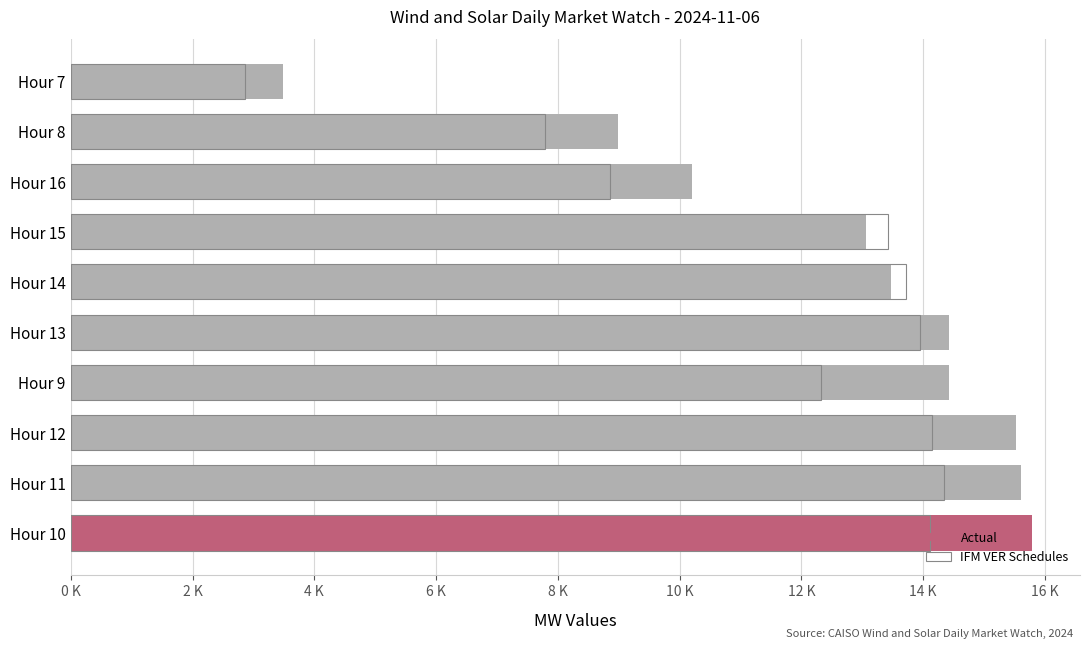

What are all the series names shown in the legend?

Actual, IFM VER Schedules